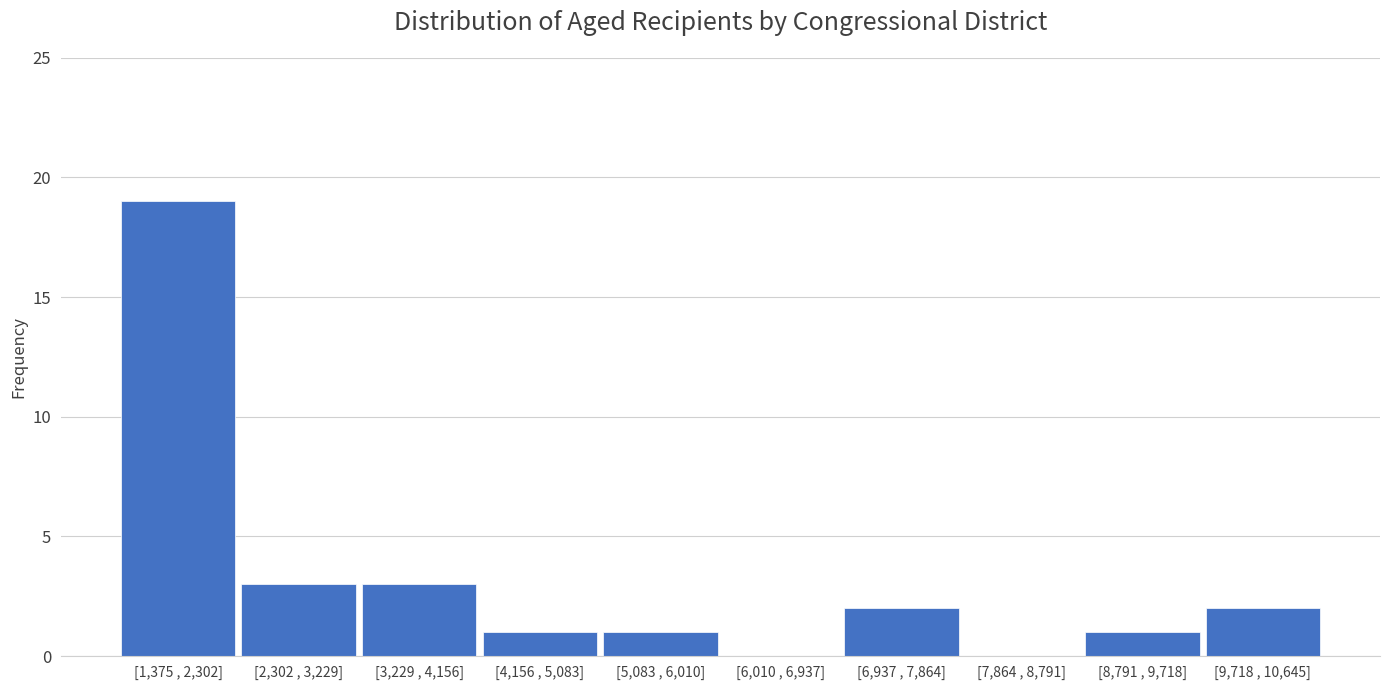

Reading left to right, extract all data points from this chart.

[1,375 , 2,302]=19	[2,302 , 3,229]=3	[3,229 , 4,156]=3	[4,156 , 5,083]=1	[5,083 , 6,010]=1	[6,010 , 6,937]=0	[6,937 , 7,864]=2	[7,864 , 8,791]=0	[8,791 , 9,718]=1	[9,718 , 10,645]=2